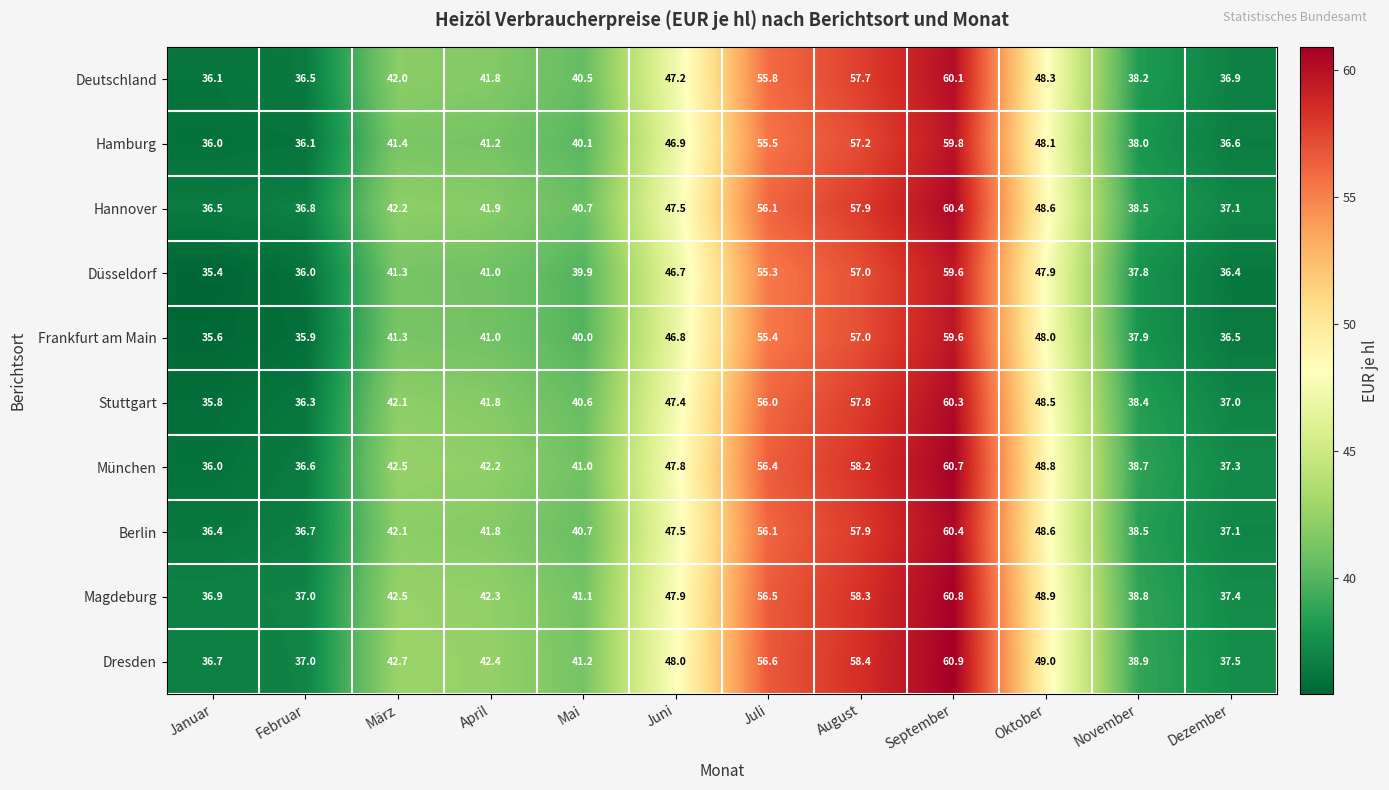

What is the total value across all series at Mai?

405.8